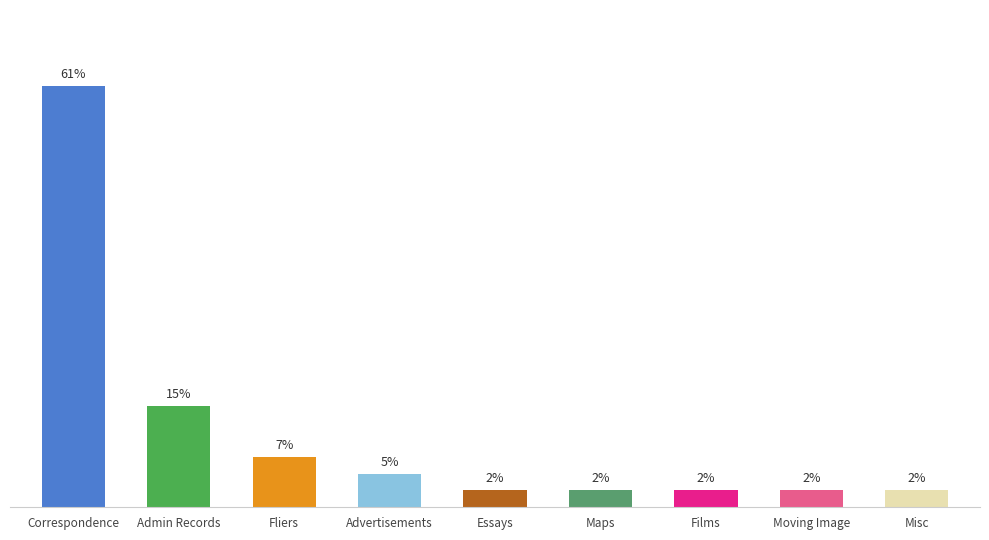

Are the bars horizontal?

No